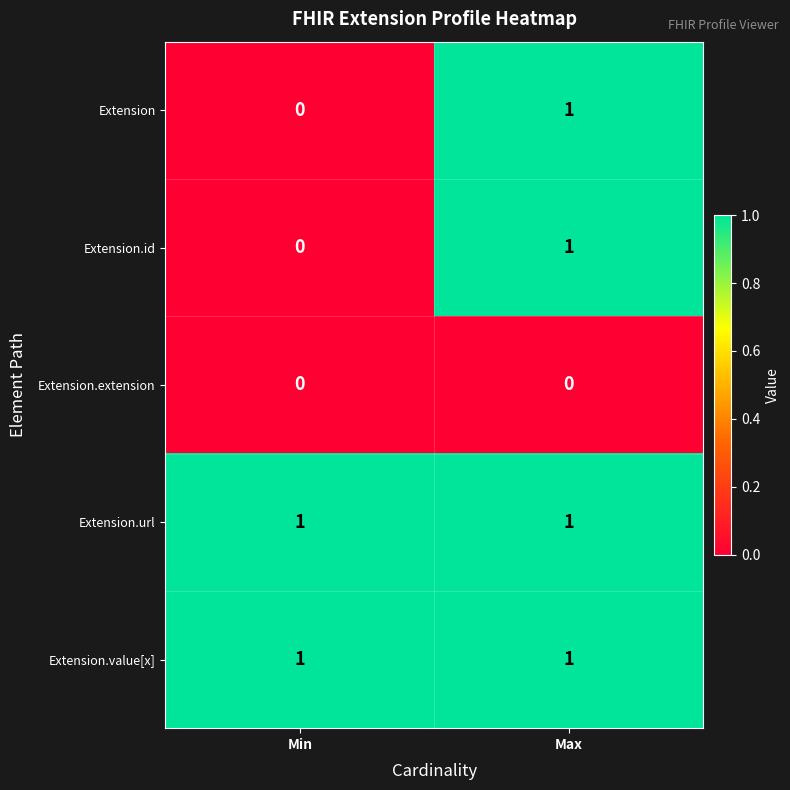

Rank the categories by Extension.id value from highest to lowest.

Max, Min